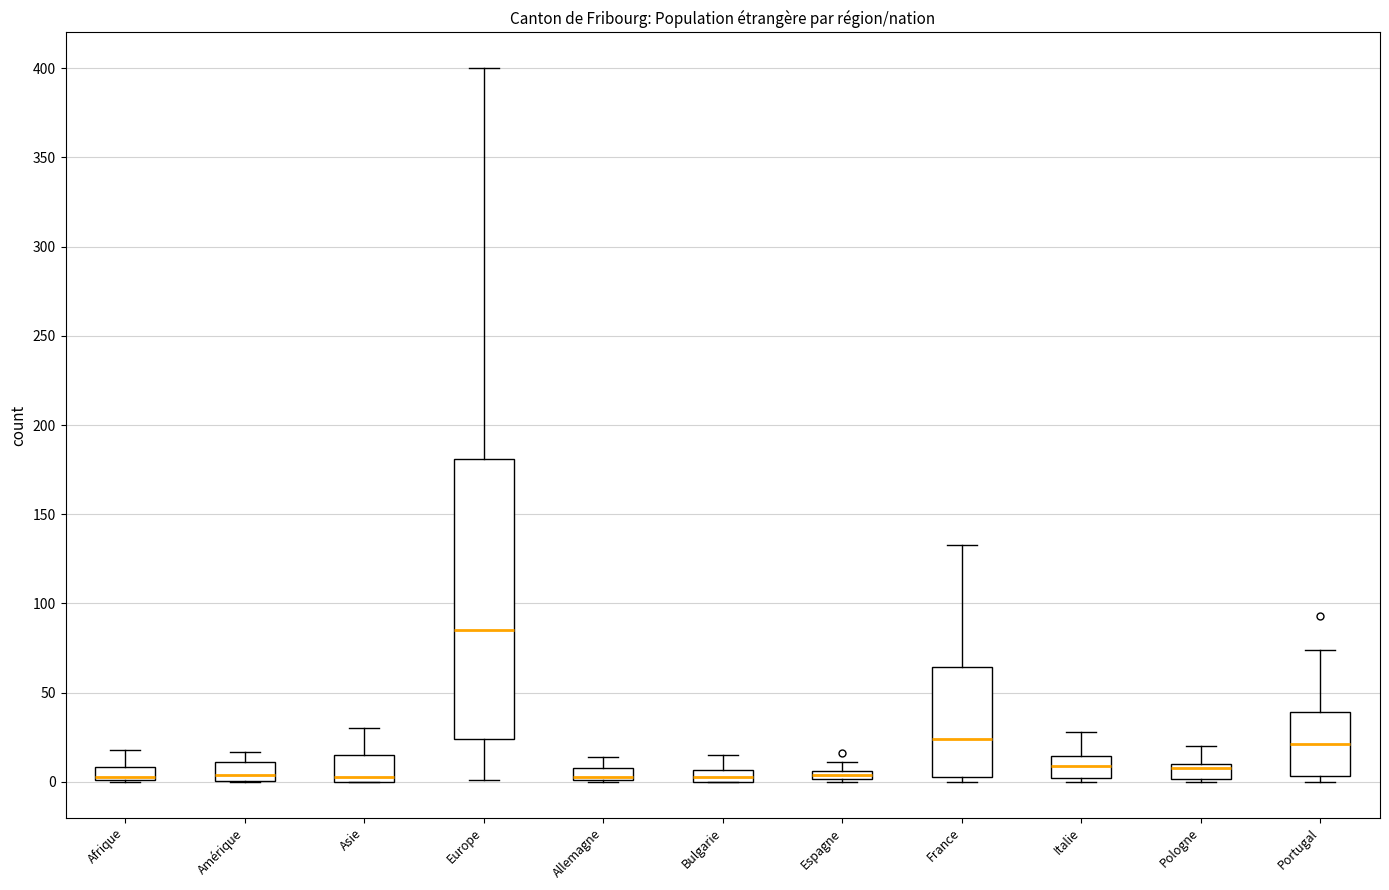

Comparing the boxes themselves (not the whiskers), which one is the tallest?

Europe